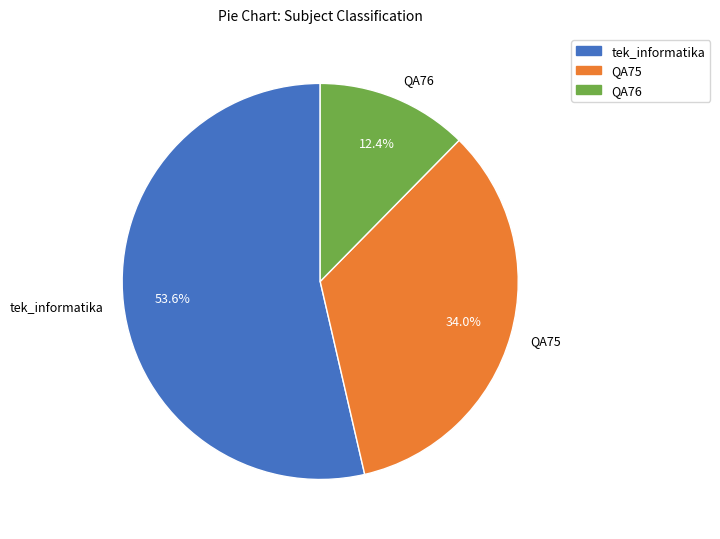

To the nearest percent, what is the difference between the tek_informatika and QA75 slice percentages?

20%